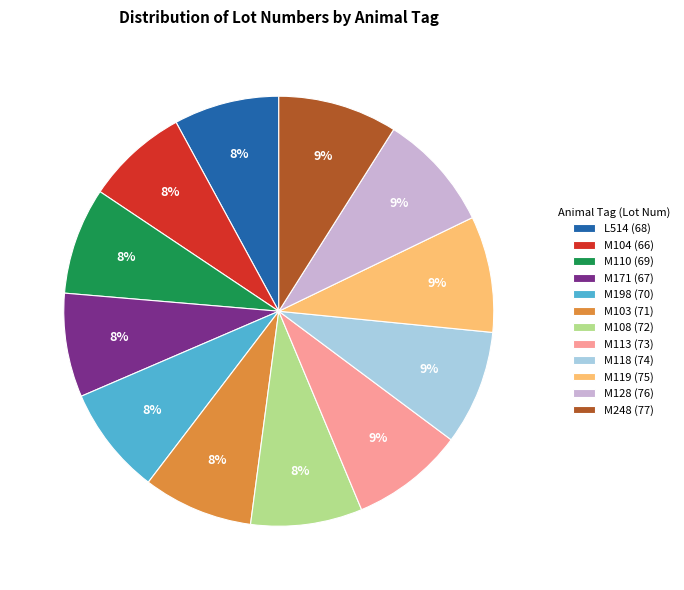

Which has a higher value, M128 (76) or M110 (69)?

M128 (76)